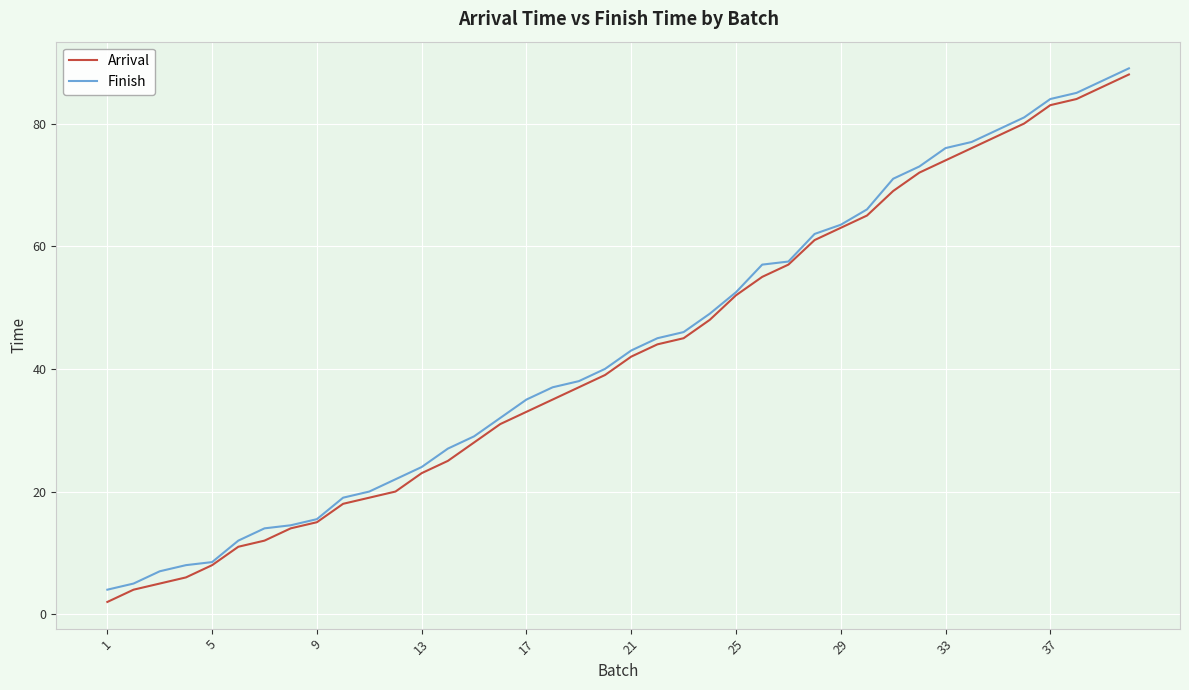

Which series has the widest spread of values?

Arrival